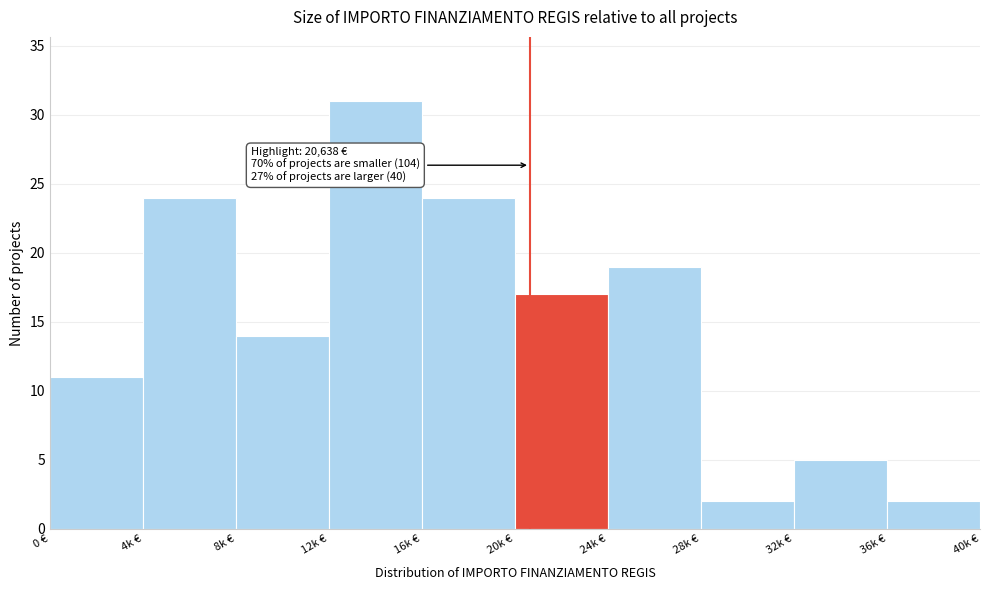

Reading left to right, extract all data points from this chart.

11	24	14	31	24	17	19	2	5	2